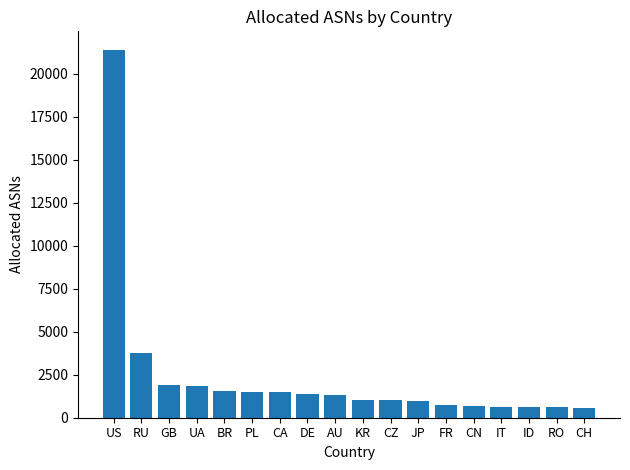

What is the sum of the values at RO and CA?

2111